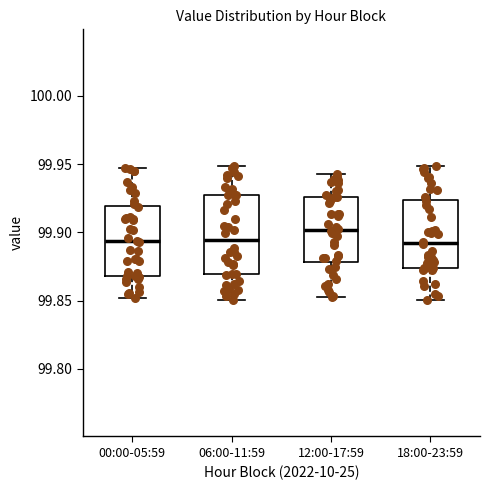

Reading left to right, read every box against the y-axis: the position of its median line, the range the box covers, and the ends of its whiskers. The values are not printed on the chart, so give them approximately, as read against the axis.

00:00-05:59: median 99.895, box 99.870 to 99.920, whiskers 99.850 to 99.945
06:00-11:59: median 99.895, box 99.870 to 99.925, whiskers 99.850 to 99.950
12:00-17:59: median 99.900, box 99.880 to 99.925, whiskers 99.855 to 99.945
18:00-23:59: median 99.890, box 99.875 to 99.925, whiskers 99.850 to 99.950